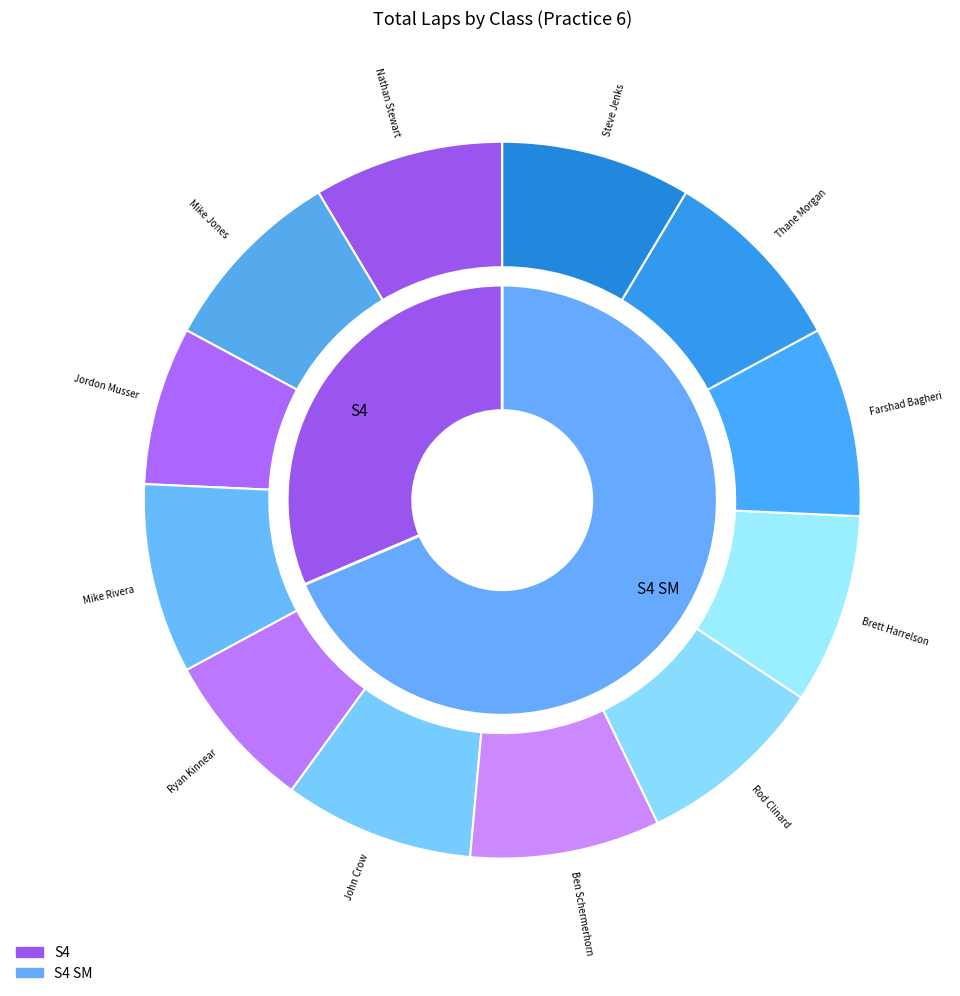

True or false: S4 SM accounts for 18% of the total.

False